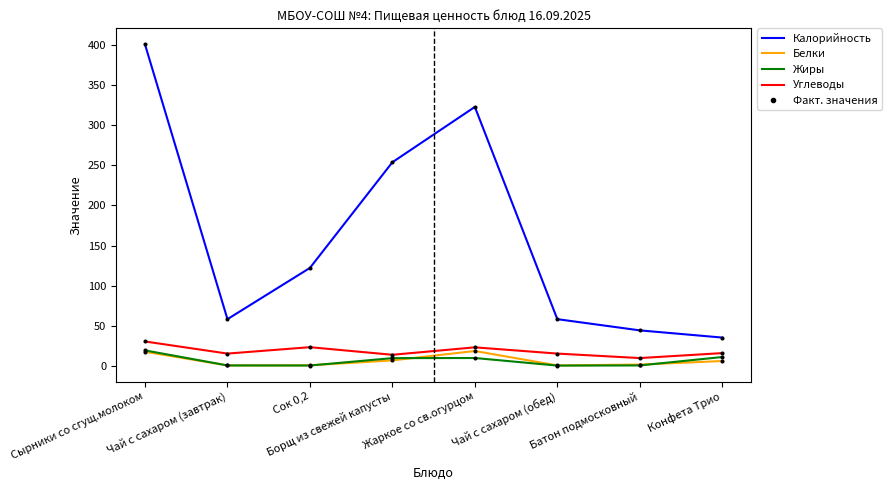

True or false: Белки and Калорийность intersect in this chart.

False